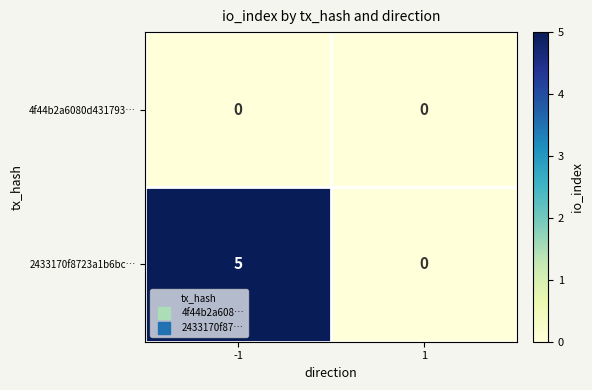

Reading right to left, transcribe all the data shown in this chart.

4f44b2a6080d431793…: 1=0	-1=0
2433170f8723a1b6bc…: 1=0	-1=5